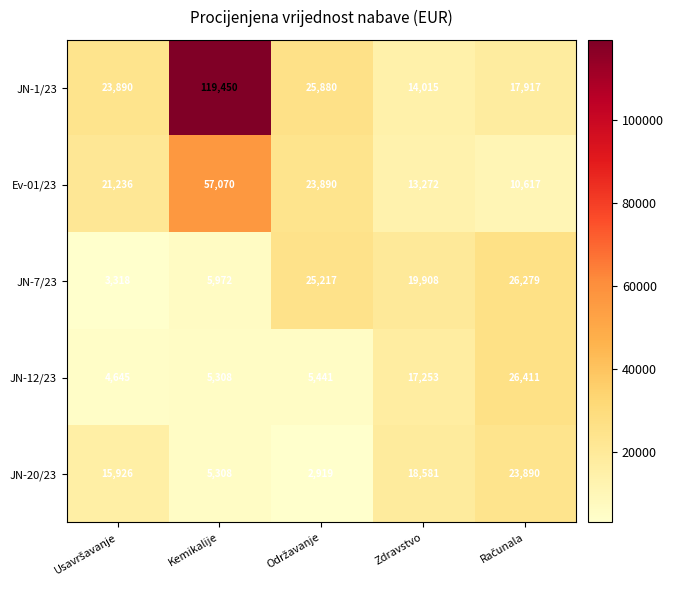

The value of Ev-01/23 at Zdravstvo is 3308. True or false?

False